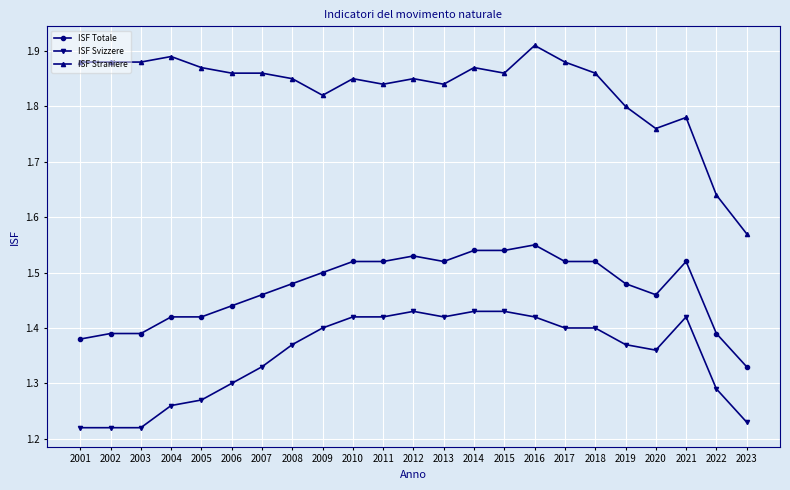

True or false: ISF Straniere has more than 0 points higher than both neighbors.

True